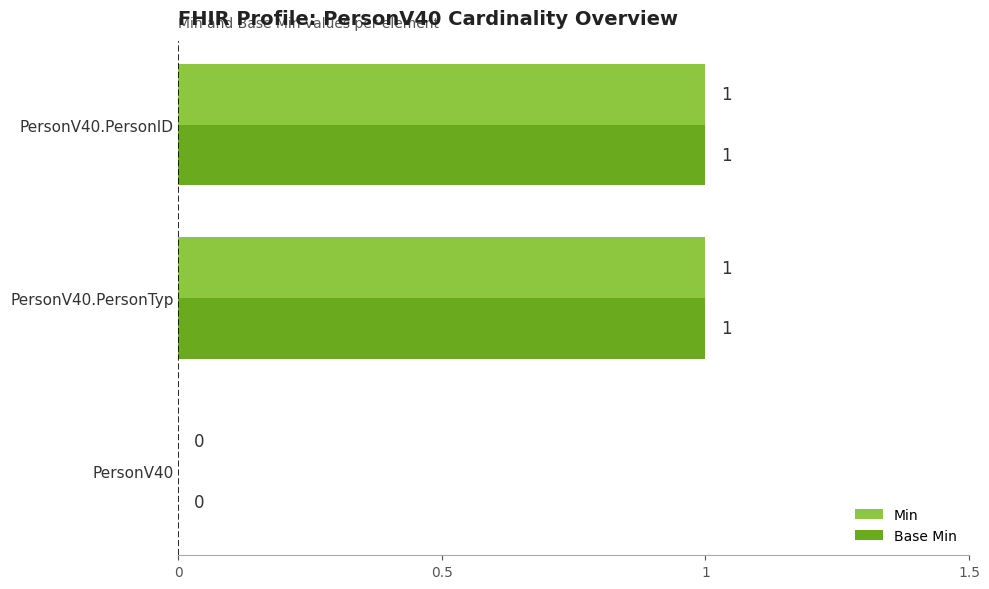

Is the value of Min at PersonV40 greater than the value of Base Min at PersonV40.PersonID?

No